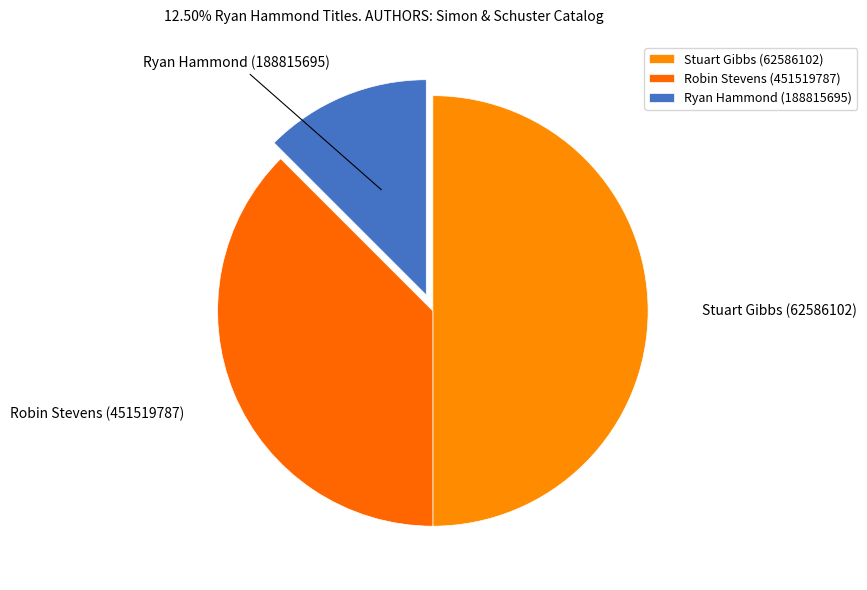

Rank the categories by value from lowest to highest.

Ryan Hammond (188815695), Robin Stevens (451519787), Stuart Gibbs (62586102)